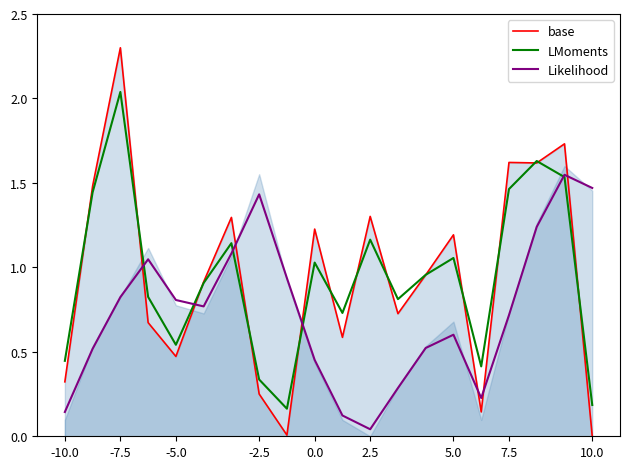

True or false: Likelihood and base intersect in this chart.

True